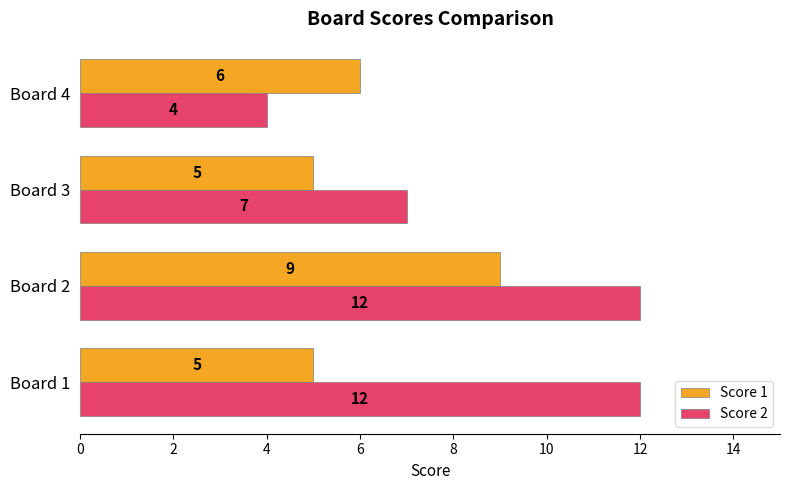

Which series has the largest total across all categories?

Score 2